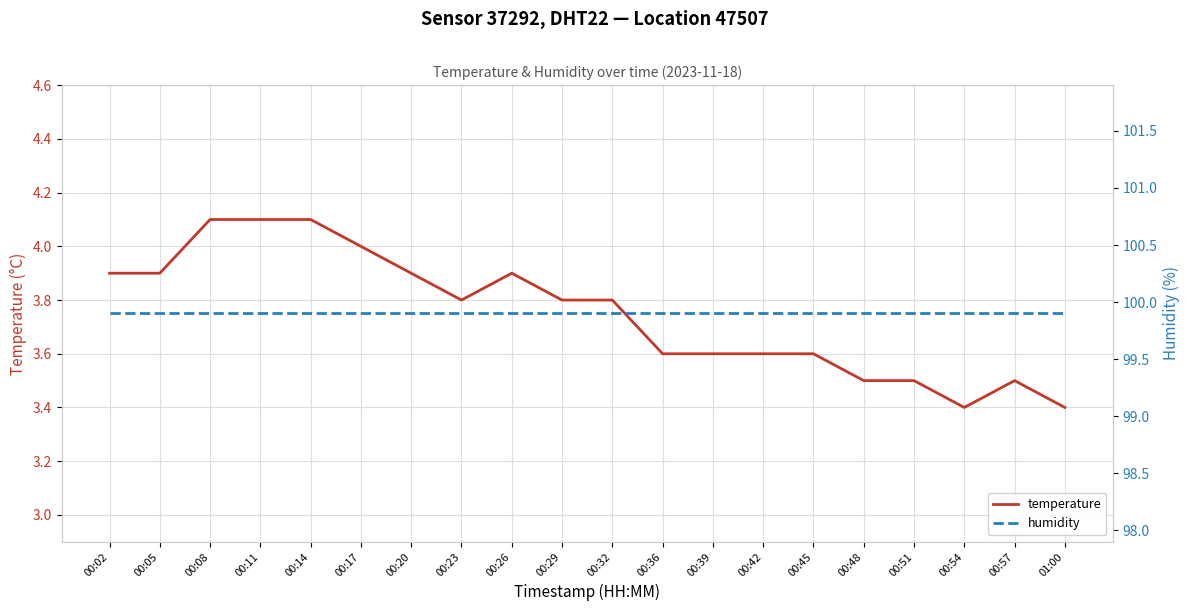

List the labels in order of humidity value, largest first.

00:02, 00:05, 00:08, 00:11, 00:14, 00:17, 00:20, 00:23, 00:26, 00:29, 00:32, 00:36, 00:39, 00:42, 00:45, 00:48, 00:51, 00:54, 00:57, 01:00